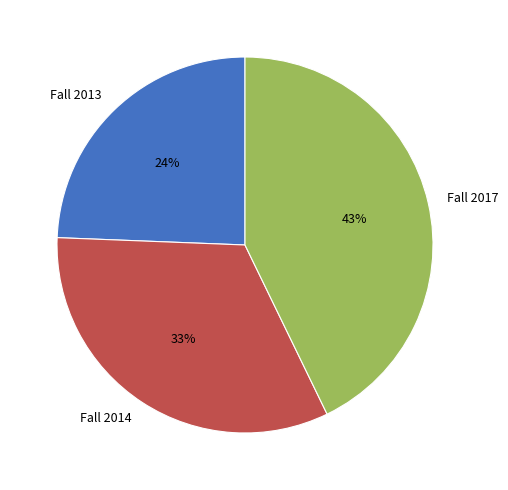

Between Fall 2013 and Fall 2017, which is larger?

Fall 2017